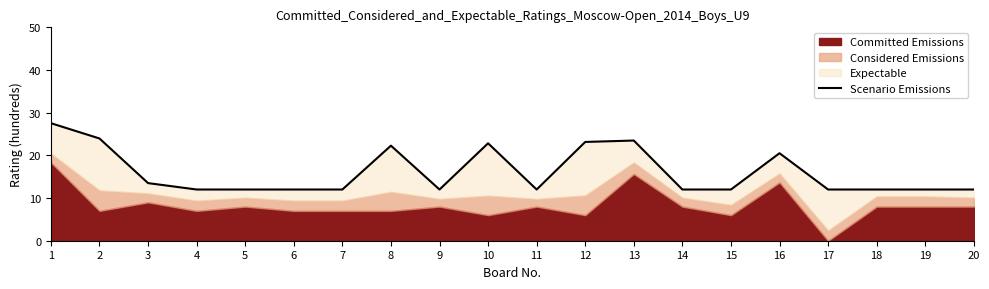

What is the smallest value displayed?

12.0